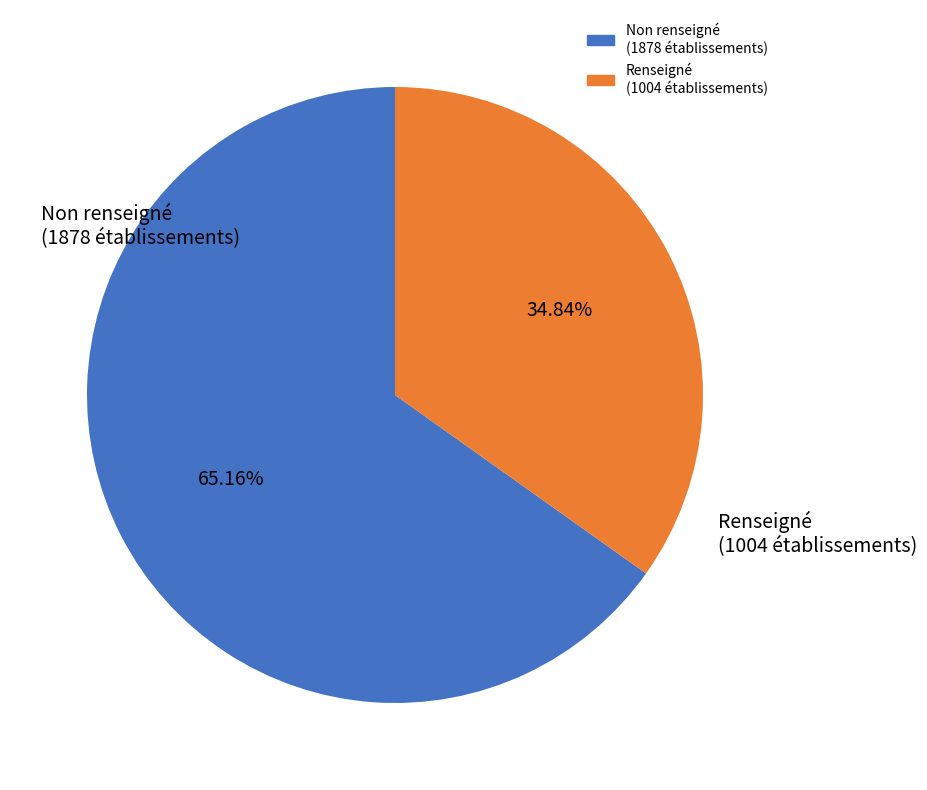

Is there a majority slice in this chart?

Yes